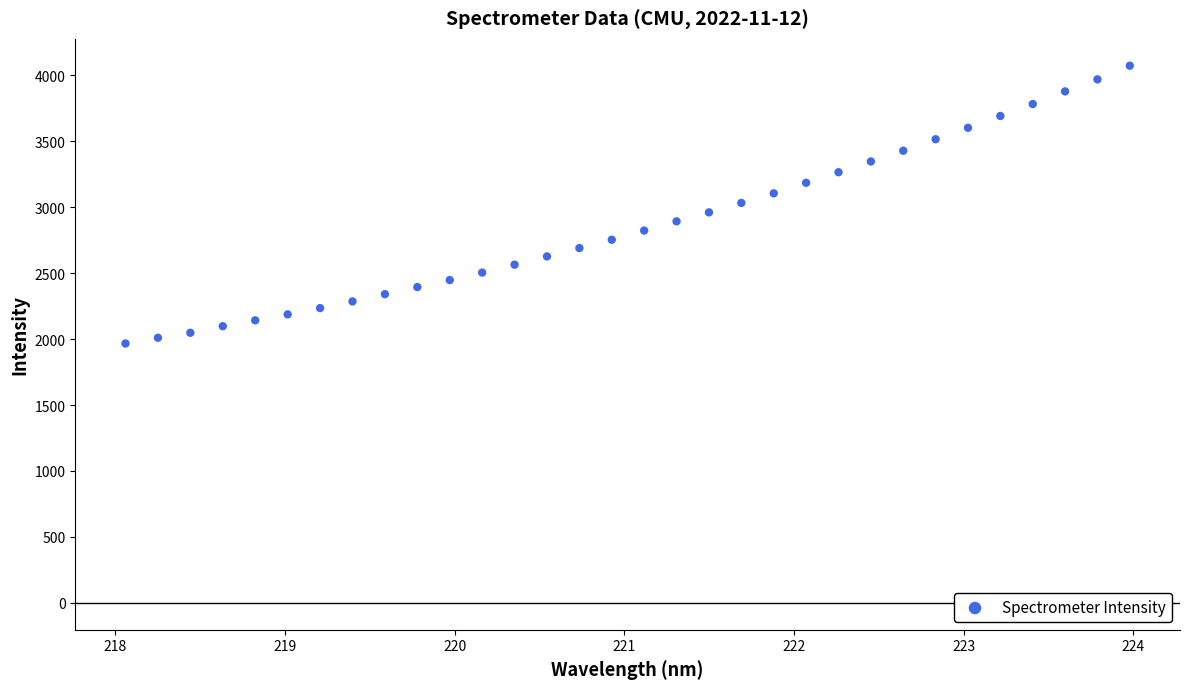

What is the range of Y values (max minus min)?

2105.7